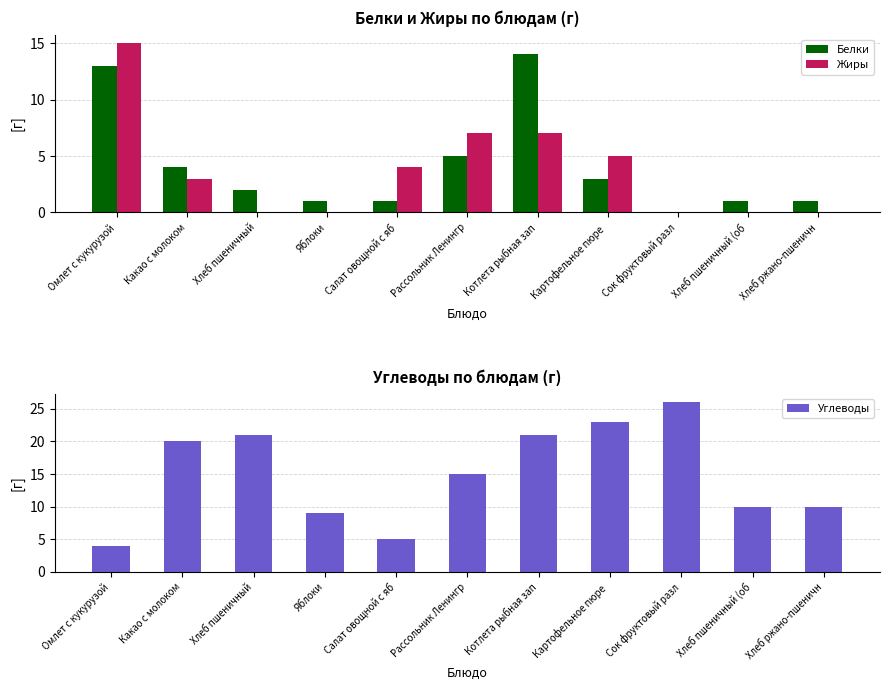

How many data points in Белки are less than 2?

5